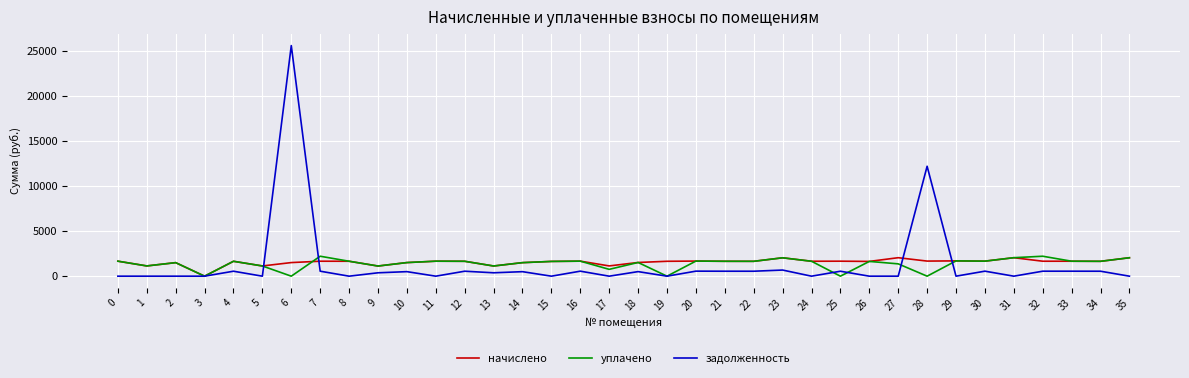

At which category is the sum across all series the highest?

6